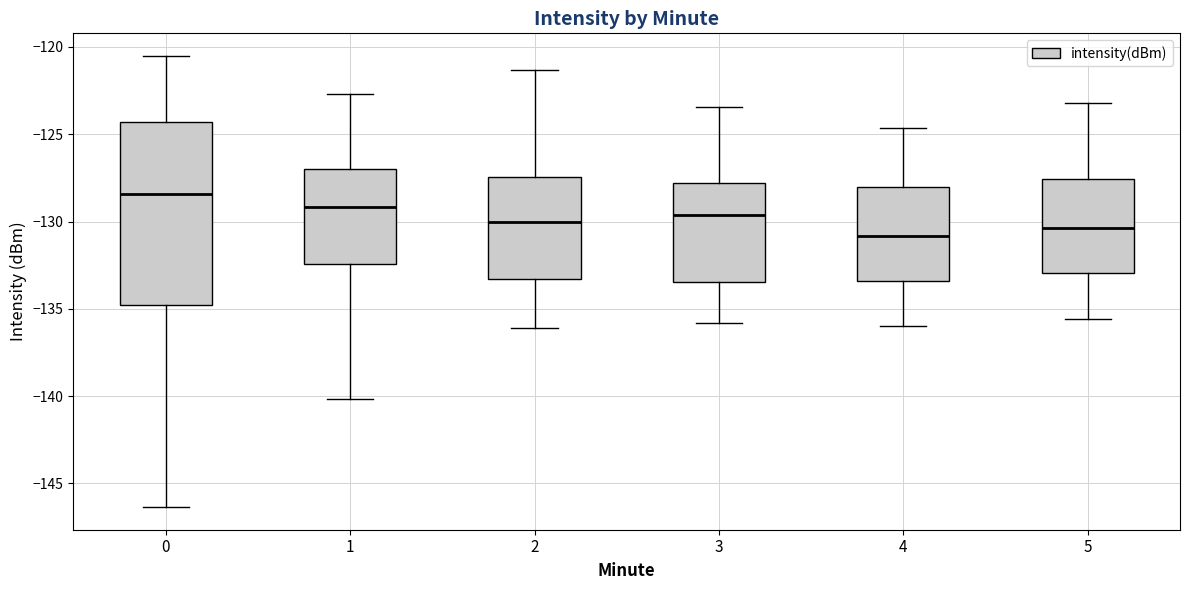

Reading left to right, read every box against the y-axis: the position of its median line, the range the box covers, and the ends of its whiskers. The values are not printed on the chart, so give them approximately, as read against the axis.

0: median -128.5, box -135.0 to -124.5, whiskers -146.5 to -120.5
1: median -129.0, box -132.5 to -127.0, whiskers -140.0 to -122.5
2: median -130.0, box -133.5 to -127.5, whiskers -136.0 to -121.5
3: median -129.5, box -133.5 to -128.0, whiskers -136.0 to -123.5
4: median -131.0, box -133.5 to -128.0, whiskers -136.0 to -124.5
5: median -130.5, box -133.0 to -127.5, whiskers -135.5 to -123.0